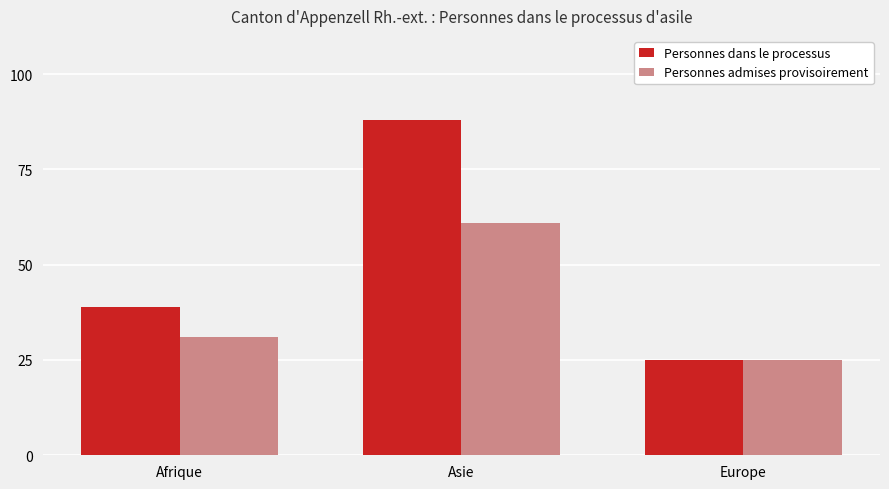

The value of Personnes admises provisoirement at Asie is 32. True or false?

False